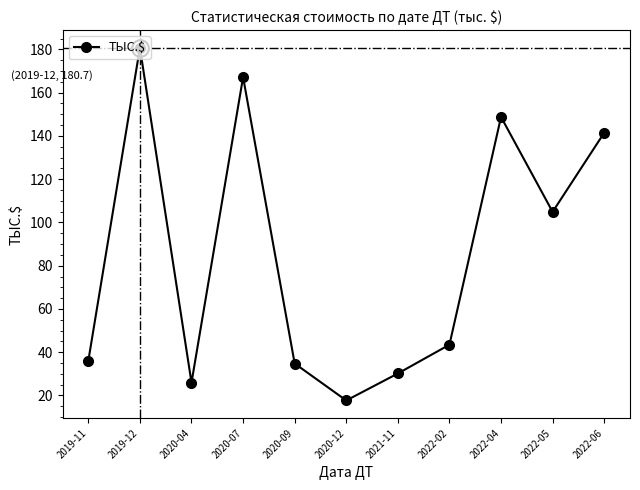

Which label corresponds to the smallest value in the chart?

2020-12